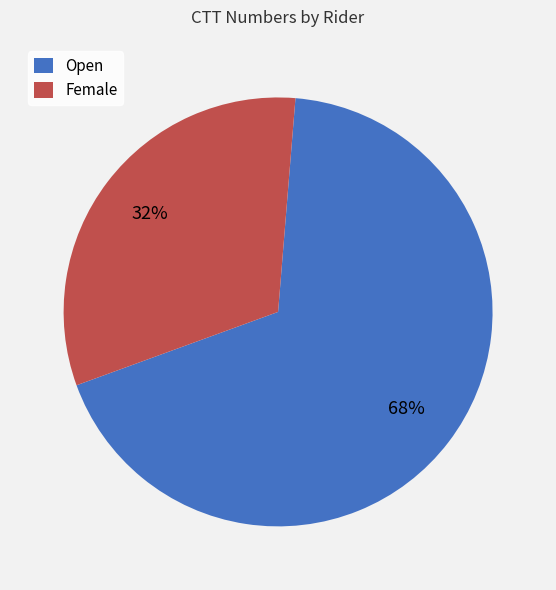

True or false: Female accounts for 21% of the total.

False